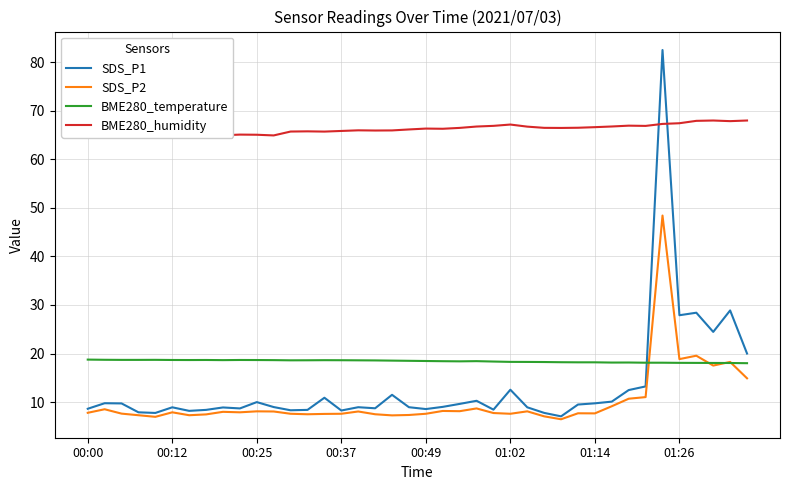

In BME280_temperature, how many points are lower than both neighbors (excluding endpoints)?

5